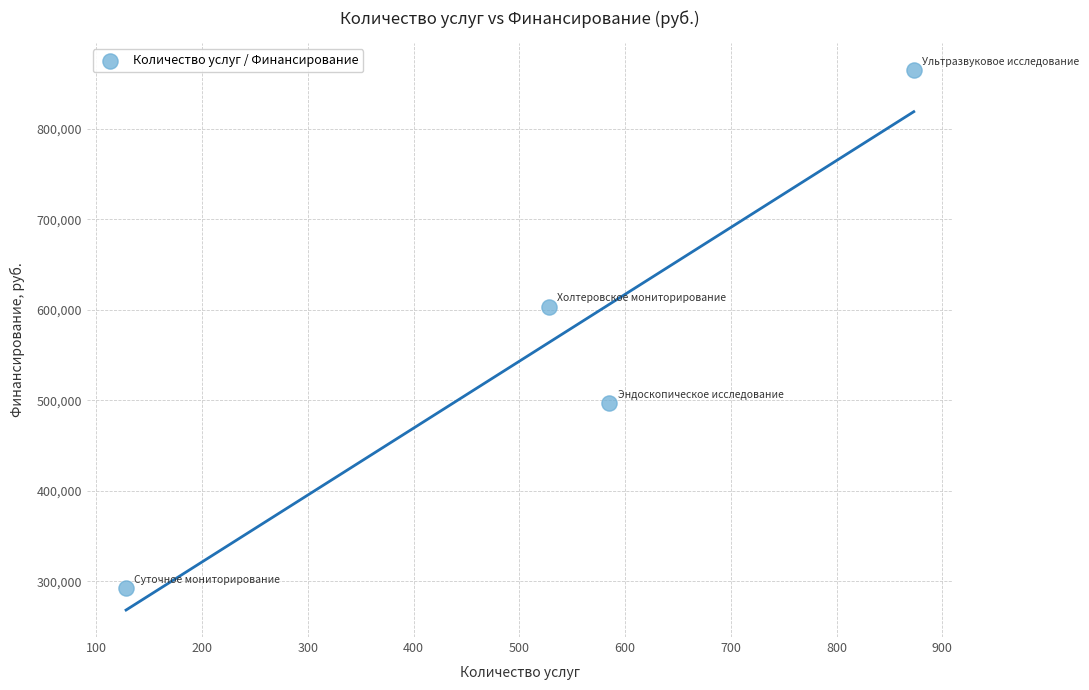

What is the average Y value?

564236